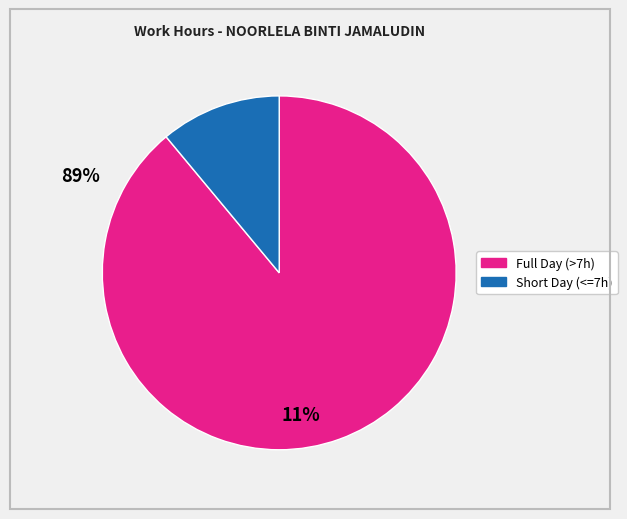

Is there any slice that represents more than half of the pie?

Yes